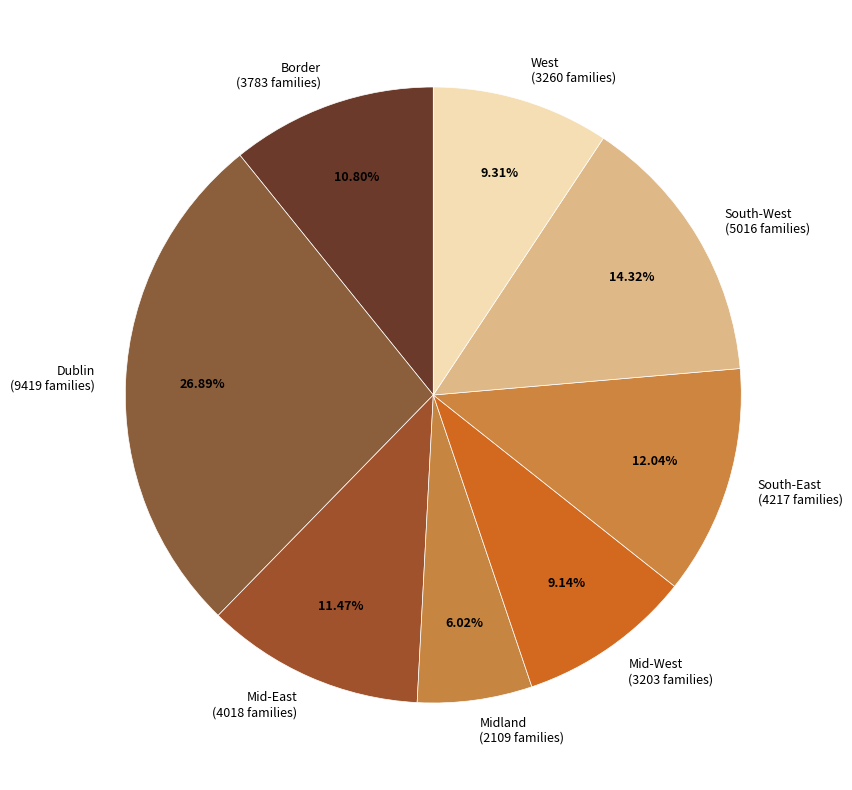

To the nearest percent, what percentage of the pie is Dublin?

27%